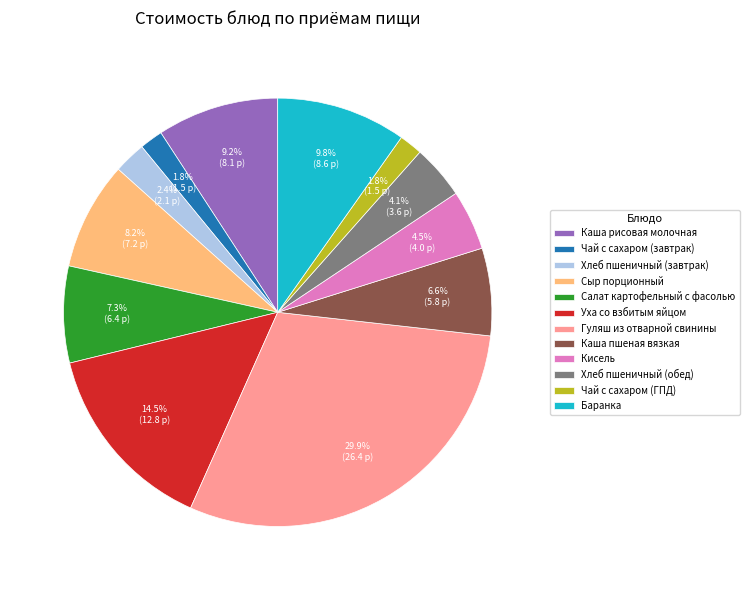

Is there a majority slice in this chart?

No